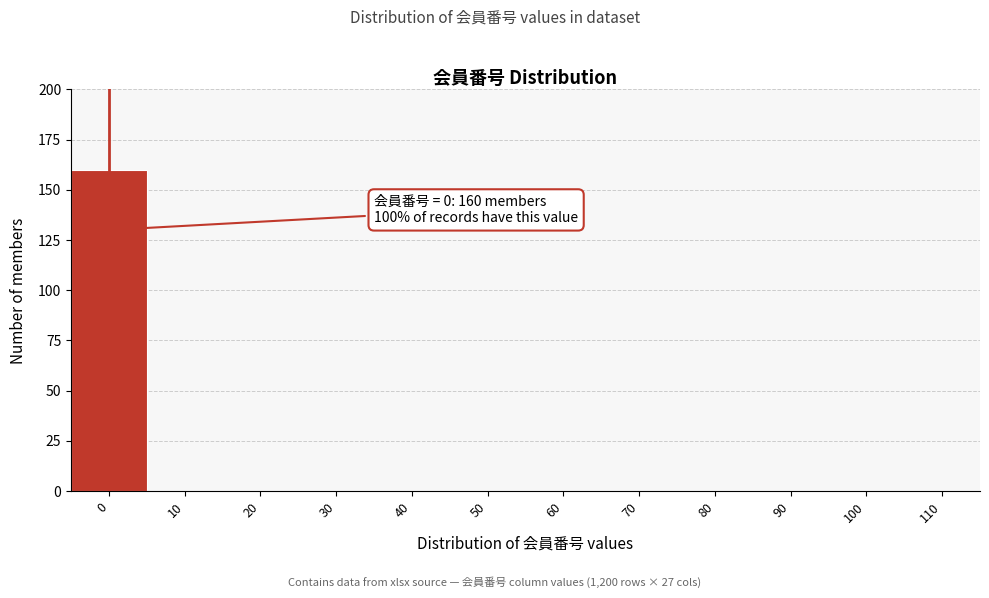

Reading left to right, transcribe all the data shown in this chart.

0=160	10=0	20=0	30=0	40=0	50=0	60=0	70=0	80=0	90=0	100=0	110=0